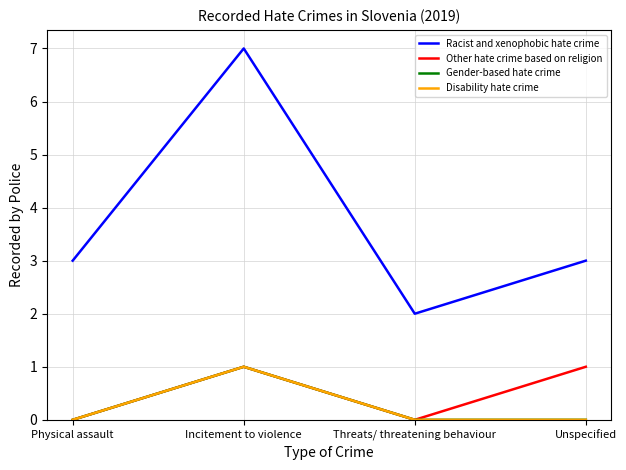

Does the chart have visible grid lines?

Yes